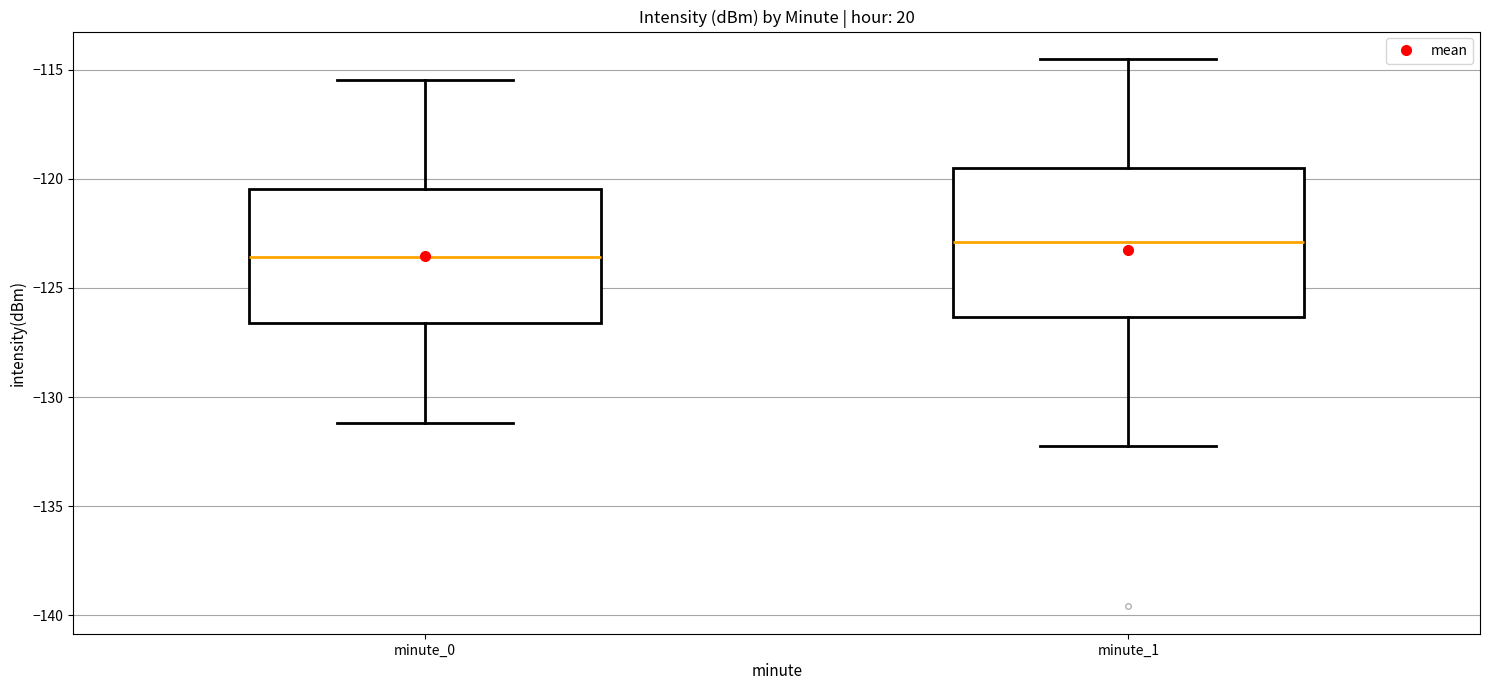

Which box's median line is the lowest?

minute_0